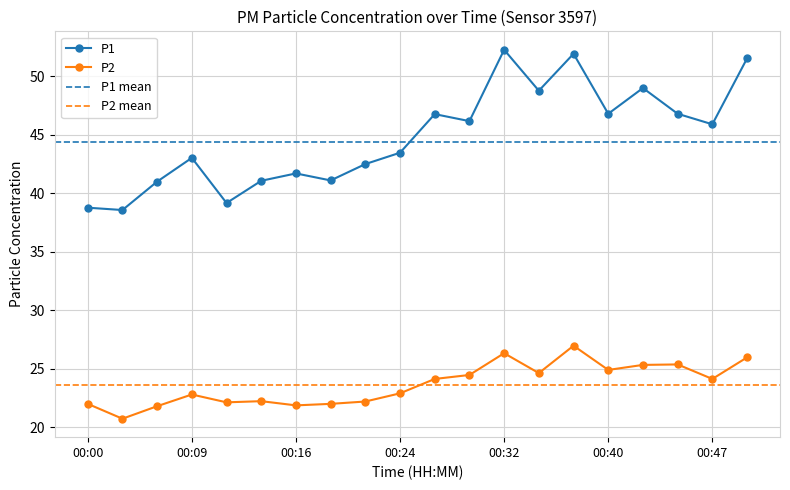

Between 00:29 and 00:50, which series saw the biggest shift?

P1